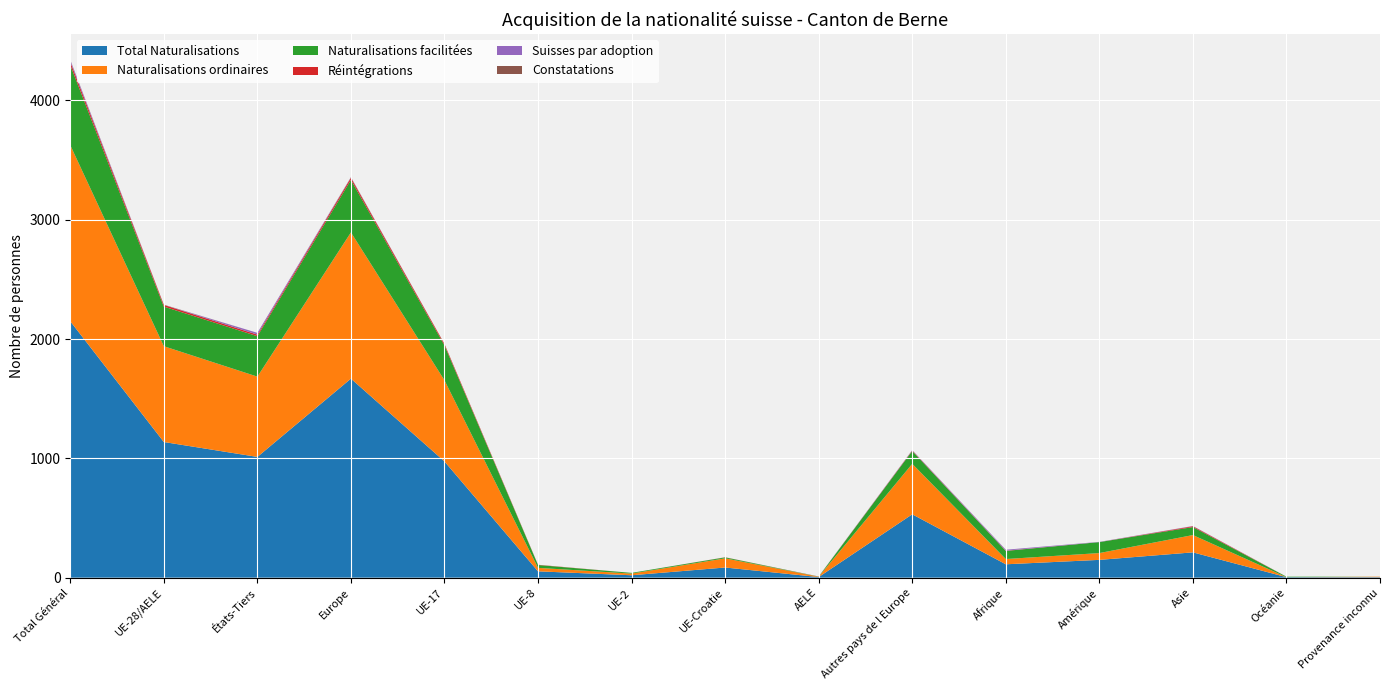

Reading left to right, transcribe all the data shown in this chart.

Total Naturalisations: 2149	1137	1012	1668	974	53	20	85	5	531	112	149	212	4	4
Naturalisations ordinaires: 1476	803	673	1226	680	29	14	77	3	423	44	57	145	0	4
Naturalisations facilitées: 671	332	339	440	293	24	6	8	1	108	68	92	67	4	0
Réintégrations: 27	14	13	18	11	2	0	1	0	4	2	0	7	0	0
Suisses par adoption: 15	0	15	3	0	0	0	0	0	3	8	2	2	0	0
Constatations: 2	2	0	2	1	0	0	0	1	0	0	0	0	0	0